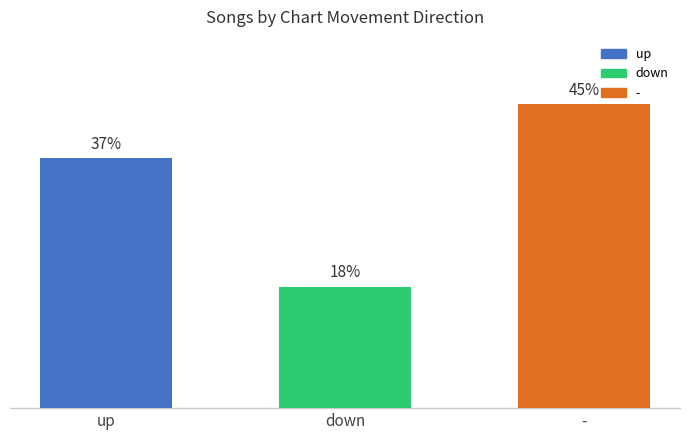

Which has a higher value, - or up?

-